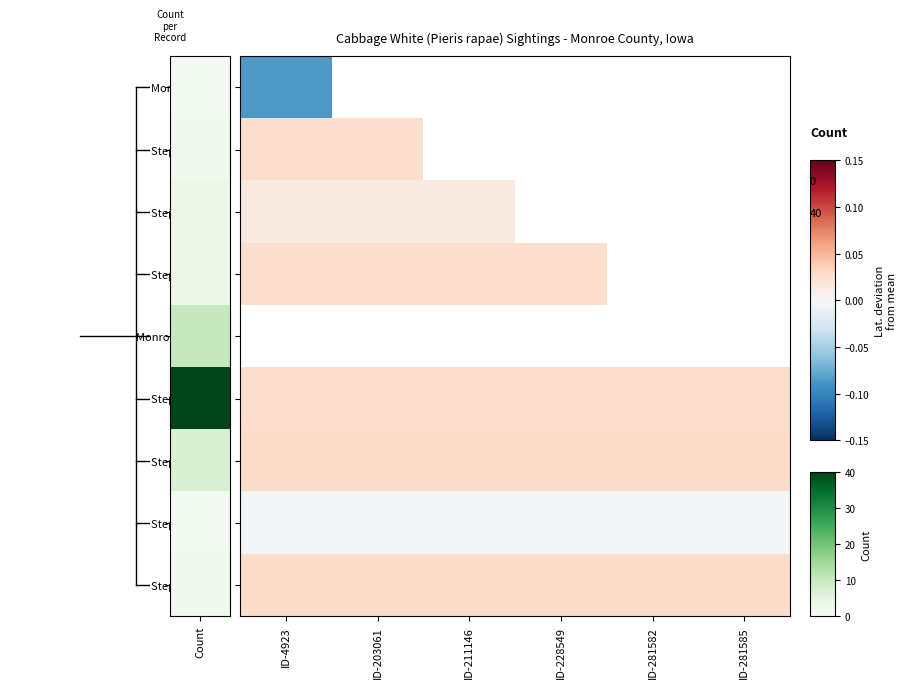

List the series in order of their peak value, highest first.

Monroe County - 2, Stephens SF - 5, Stephens SF - 7, Stephens SF - 4, Stephens SF - 3, Stephens SF - 1, Stephens SF - 2, Stephens SF - 6, Monroe County